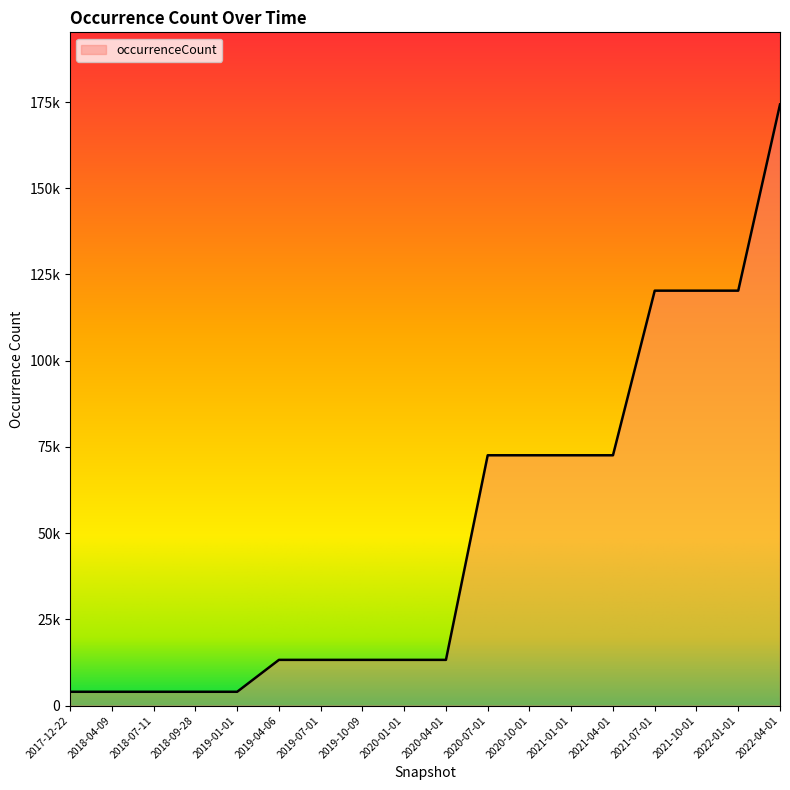

True or false: the data shows 13249 at 2019-10-09.

True